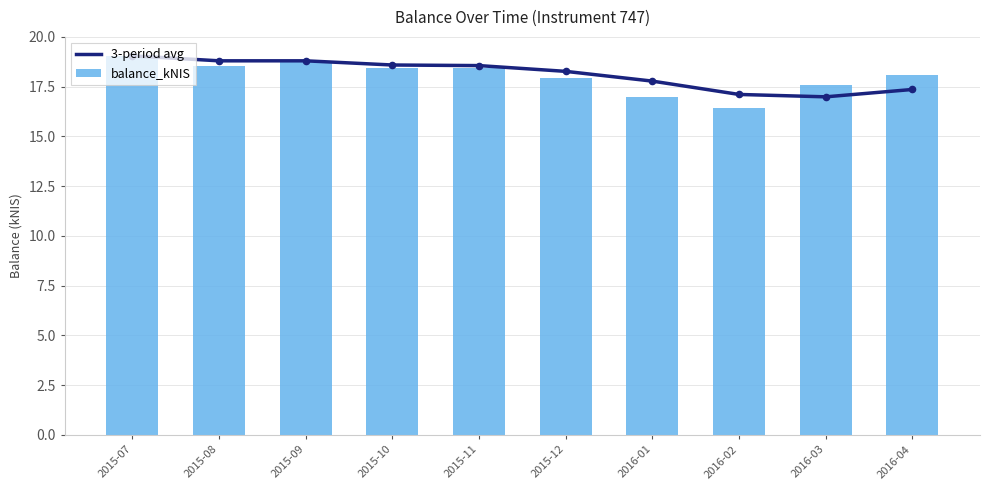

At which category is the sum across all series the highest?

2015-07